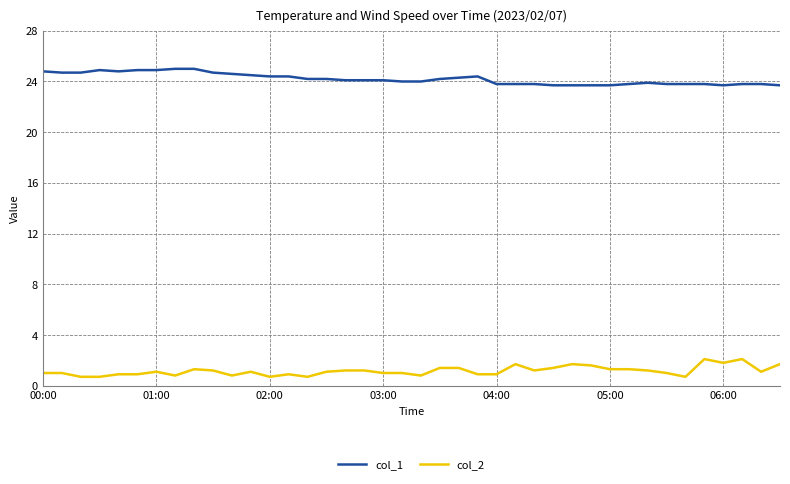

Which series has the largest total across all categories?

col_1